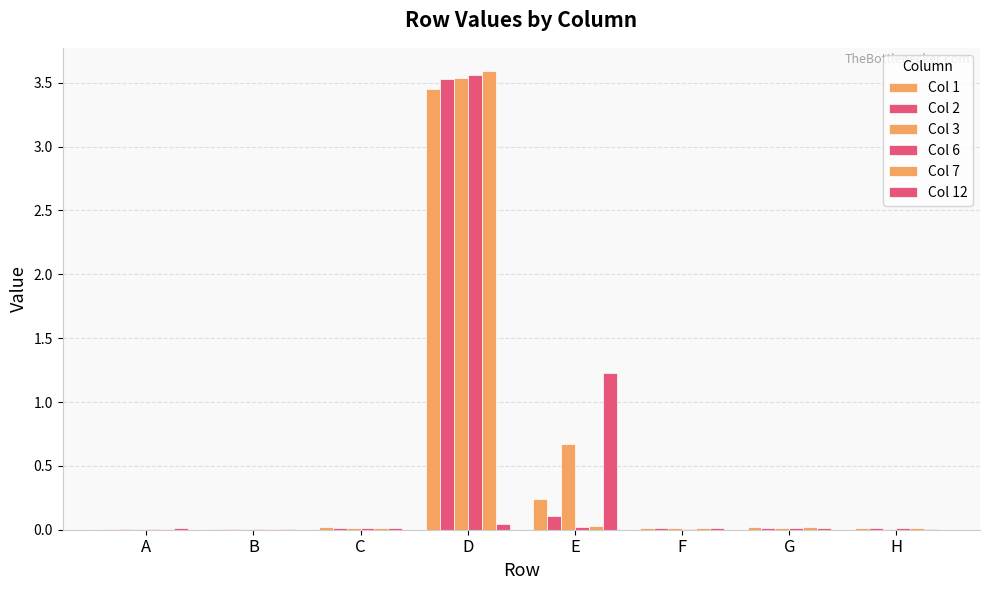

Does the chart contain stacked bars?

No